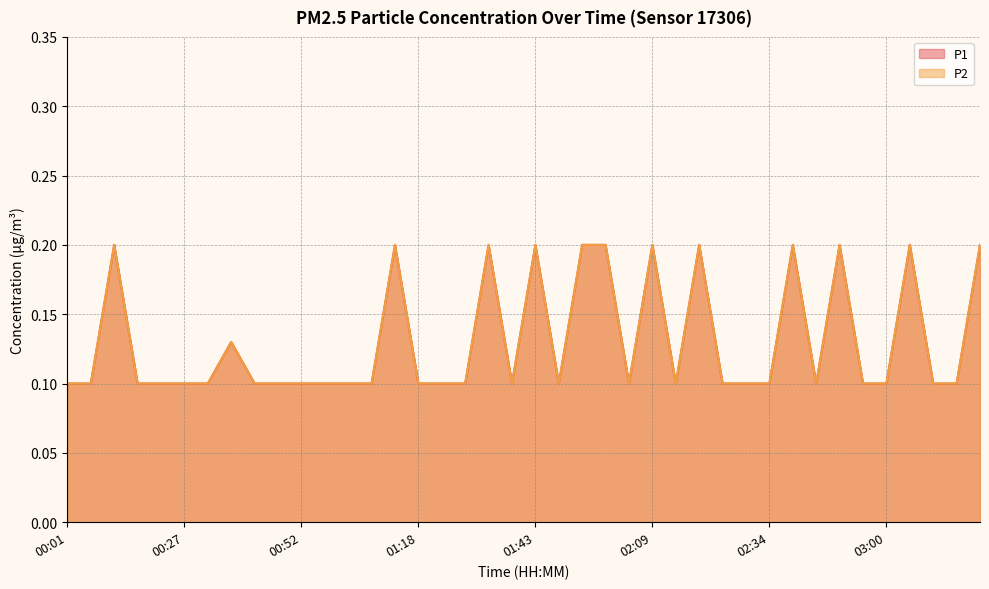

Reading left to right, what are all the values shown in this chart?

P1: 00:01=0.1	00:06=0.1	00:11=0.2	00:16=0.1	00:22=0.1	00:27=0.1	00:32=0.1	00:37=0.1	00:42=0.1	00:47=0.1	00:52=0.1	00:57=0.1	01:02=0.1	01:07=0.1	01:12=0.2	01:18=0.1	01:23=0.1	01:28=0.1	01:33=0.2	01:38=0.1	01:43=0.2	01:49=0.1	01:54=0.2	01:59=0.2	02:04=0.1	02:09=0.2	02:14=0.1	02:19=0.2	02:24=0.1	02:29=0.1	02:34=0.1	02:40=0.2	02:45=0.1	02:50=0.2	02:55=0.1	03:00=0.1	03:05=0.2	03:10=0.1	03:15=0.1	03:20=0.2
P2: 00:01=0.1	00:06=0.1	00:11=0.2	00:16=0.1	00:22=0.1	00:27=0.1	00:32=0.1	00:37=0.1	00:42=0.1	00:47=0.1	00:52=0.1	00:57=0.1	01:02=0.1	01:07=0.1	01:12=0.2	01:18=0.1	01:23=0.1	01:28=0.1	01:33=0.2	01:38=0.1	01:43=0.2	01:49=0.1	01:54=0.2	01:59=0.2	02:04=0.1	02:09=0.2	02:14=0.1	02:19=0.2	02:24=0.1	02:29=0.1	02:34=0.1	02:40=0.2	02:45=0.1	02:50=0.2	02:55=0.1	03:00=0.1	03:05=0.2	03:10=0.1	03:15=0.1	03:20=0.2